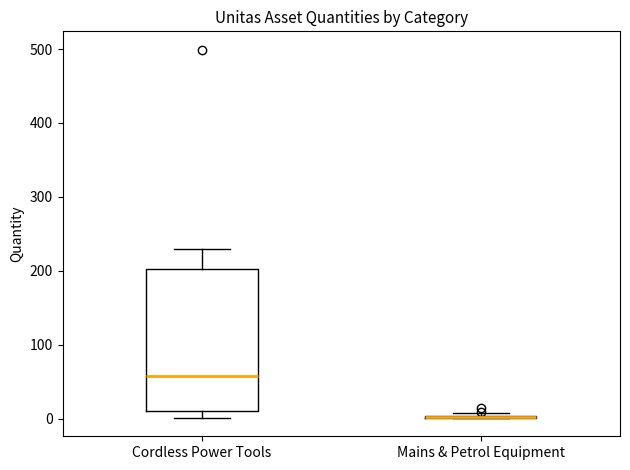

Reading left to right, transcribe this box plot: for each box, give where its median line is, the range the box spans, and where its two whiskers end, as read against the y-axis. The values are not printed on the chart, so give them approximately, as read against the axis.

Cordless Power Tools: median 60, box 10 to 200, whiskers 0 to 230
Mains & Petrol Equipment: box collapsed to a line at 0, whiskers 0 to 10